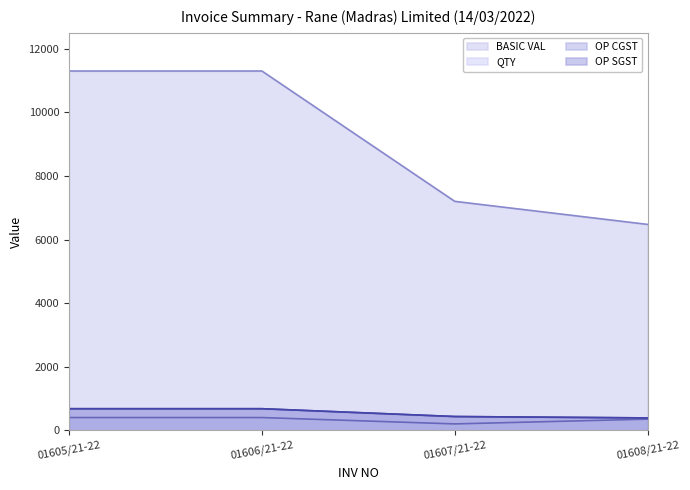

How many data points in QTY are less than 400?

2